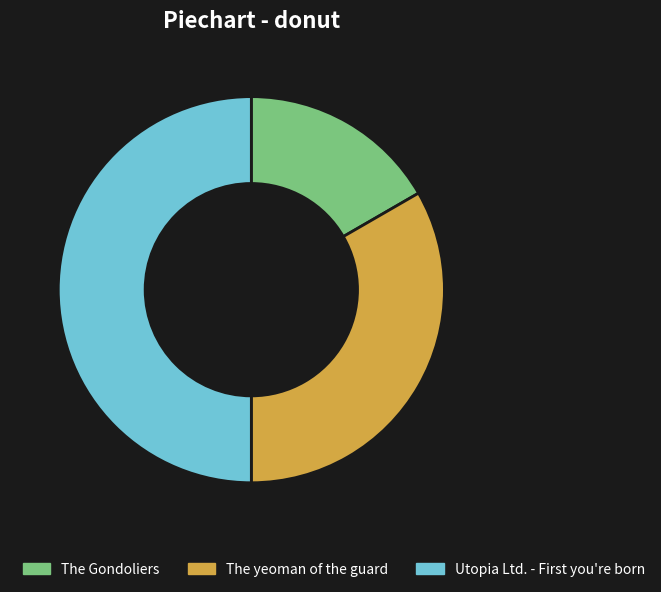

Does The yeoman of the guard account for over 50% of the chart?

No